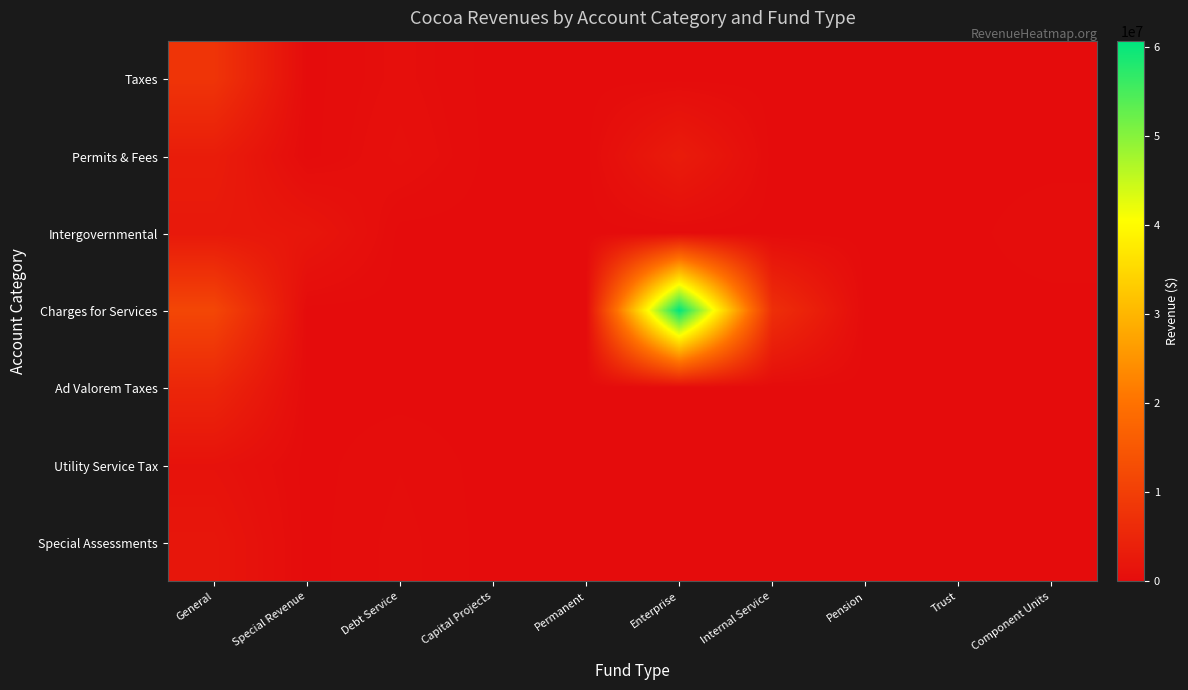

What is the maximum value shown in the chart?

60726454